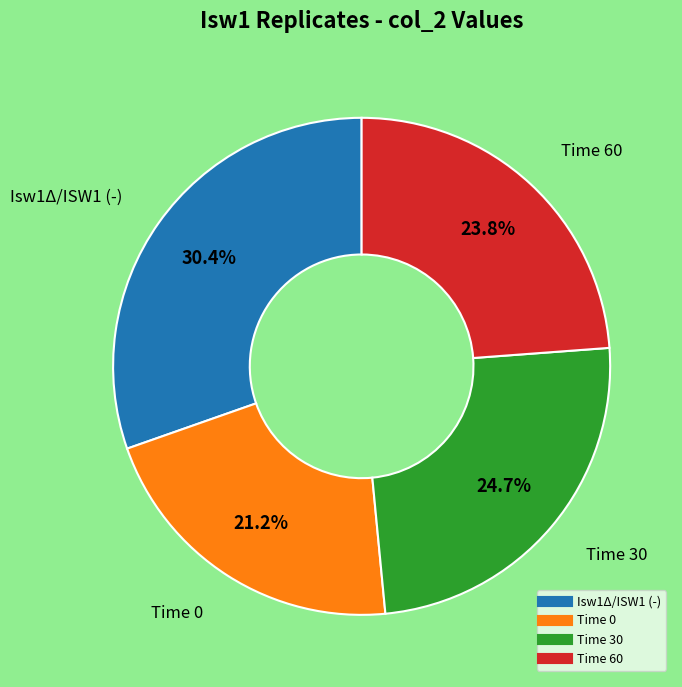

Rank the categories by value from lowest to highest.

Time 0, Time 60, Time 30, Isw1Δ/ISW1 (-)